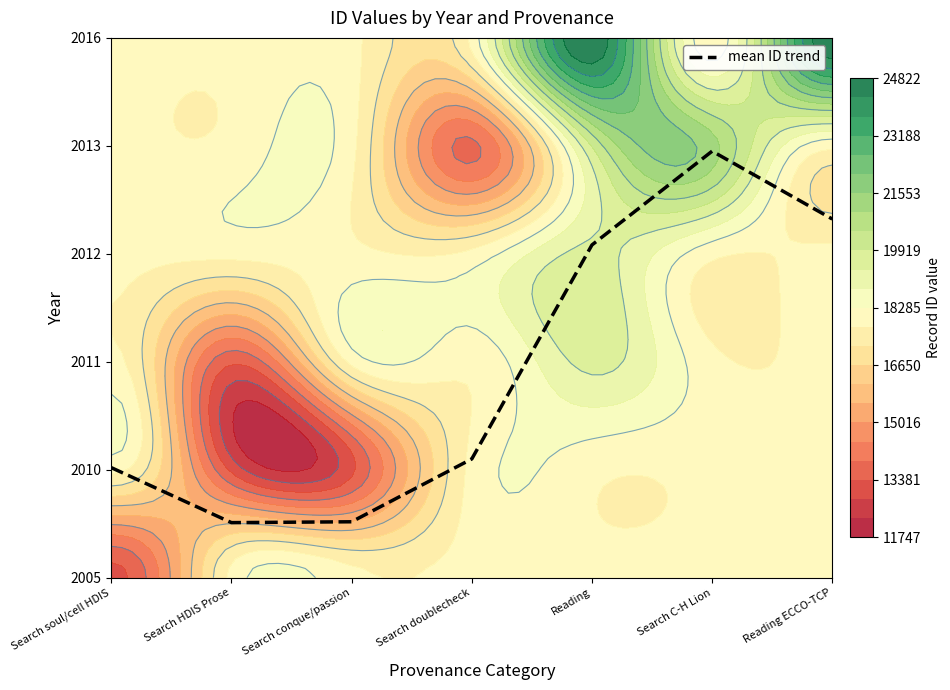

At which label is the value closest to 2?

Search doublecheck